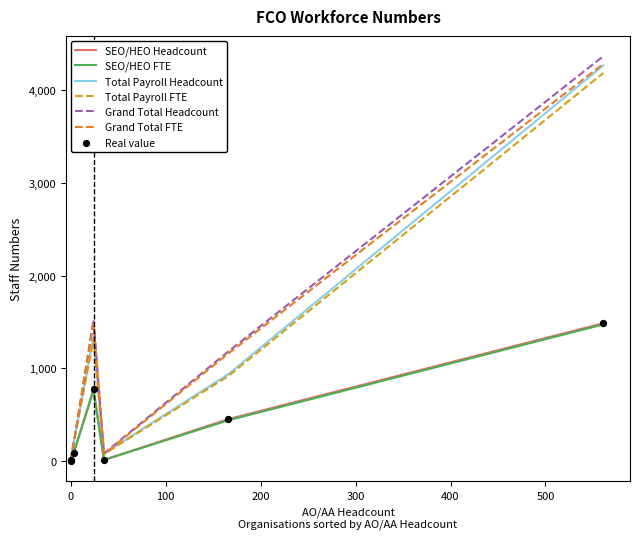

At how many categories does at least one series exceed 417?

3